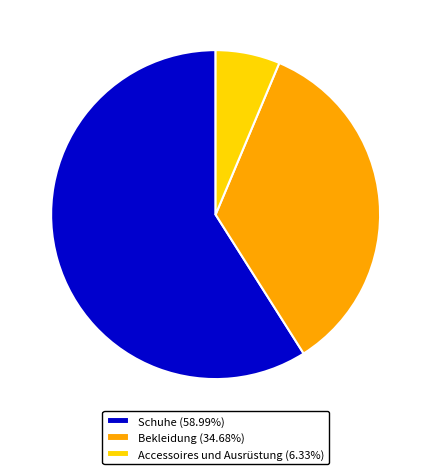

Is there a majority slice in this chart?

Yes